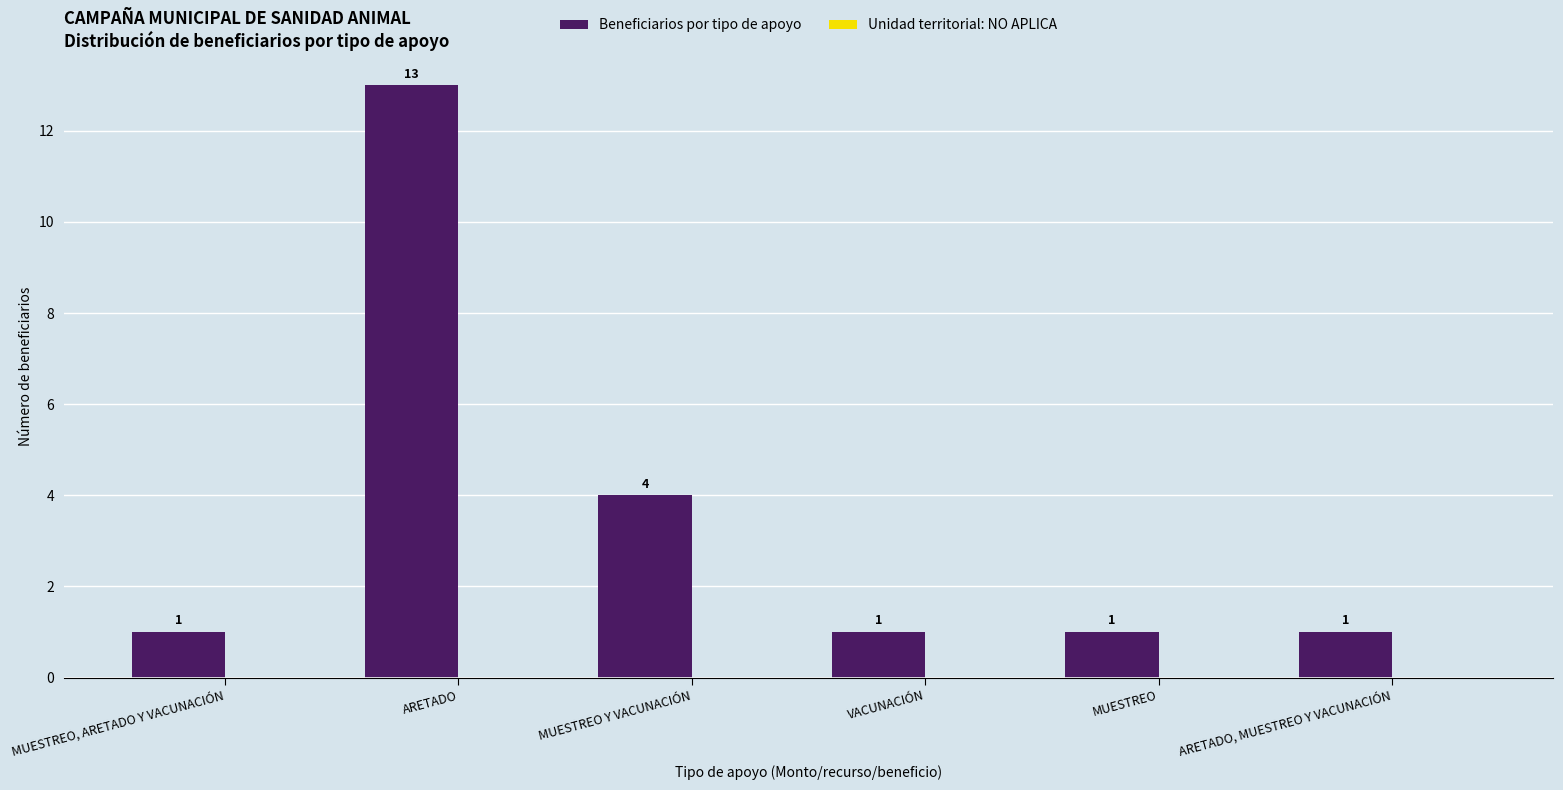

The chart shows a value of 4 at MUESTREO Y VACUNACIÓN. True or false?

True